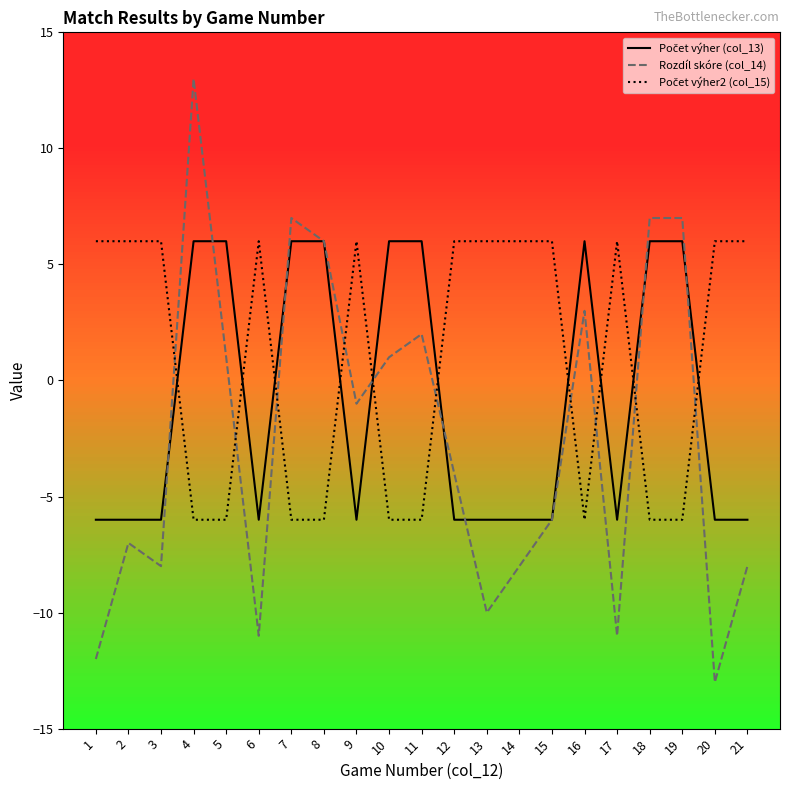

Is it true that Rozdíl skóre (col_14) equals -20 at 1?

False